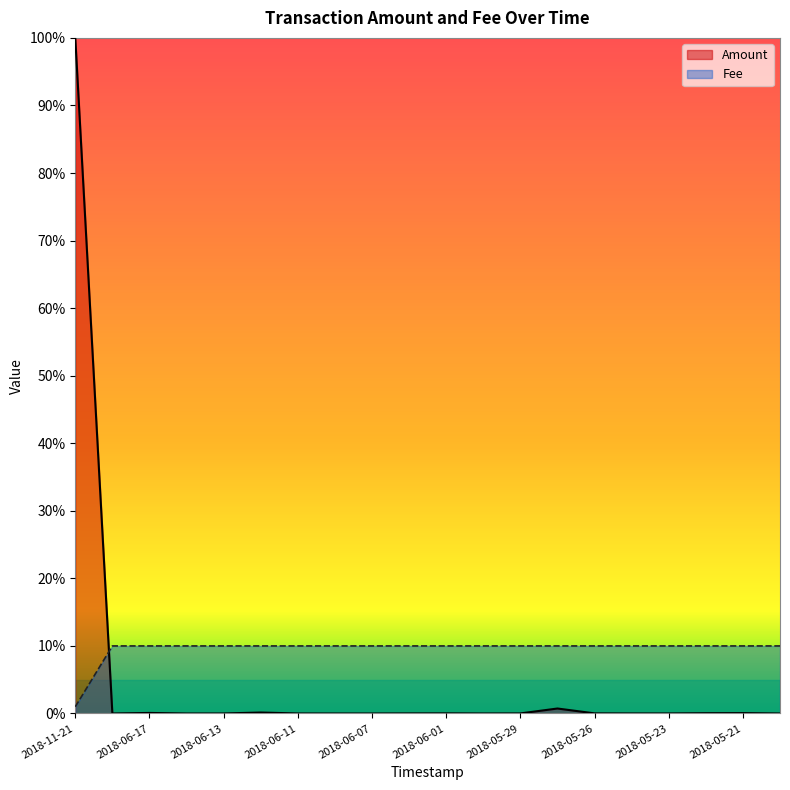

What is the sum of the Fee values at 2018-06-11 and 2018-05-31?

20.0